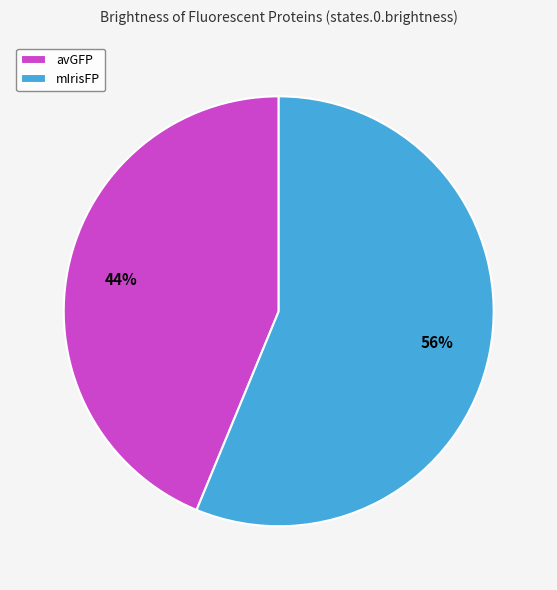

Combined, do avGFP and mIrisFP account for over 50%?

Yes